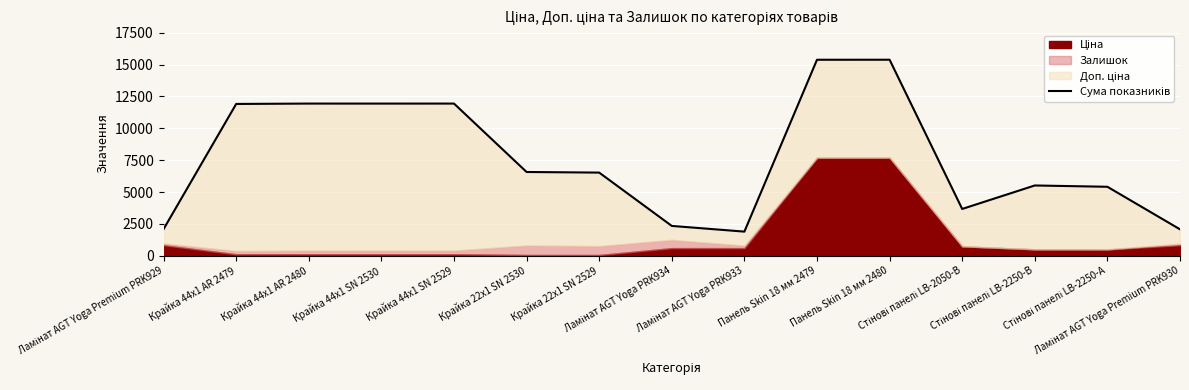

True or false: the data shows 9951.7 at Крайка 22x1 SN 2530.

False